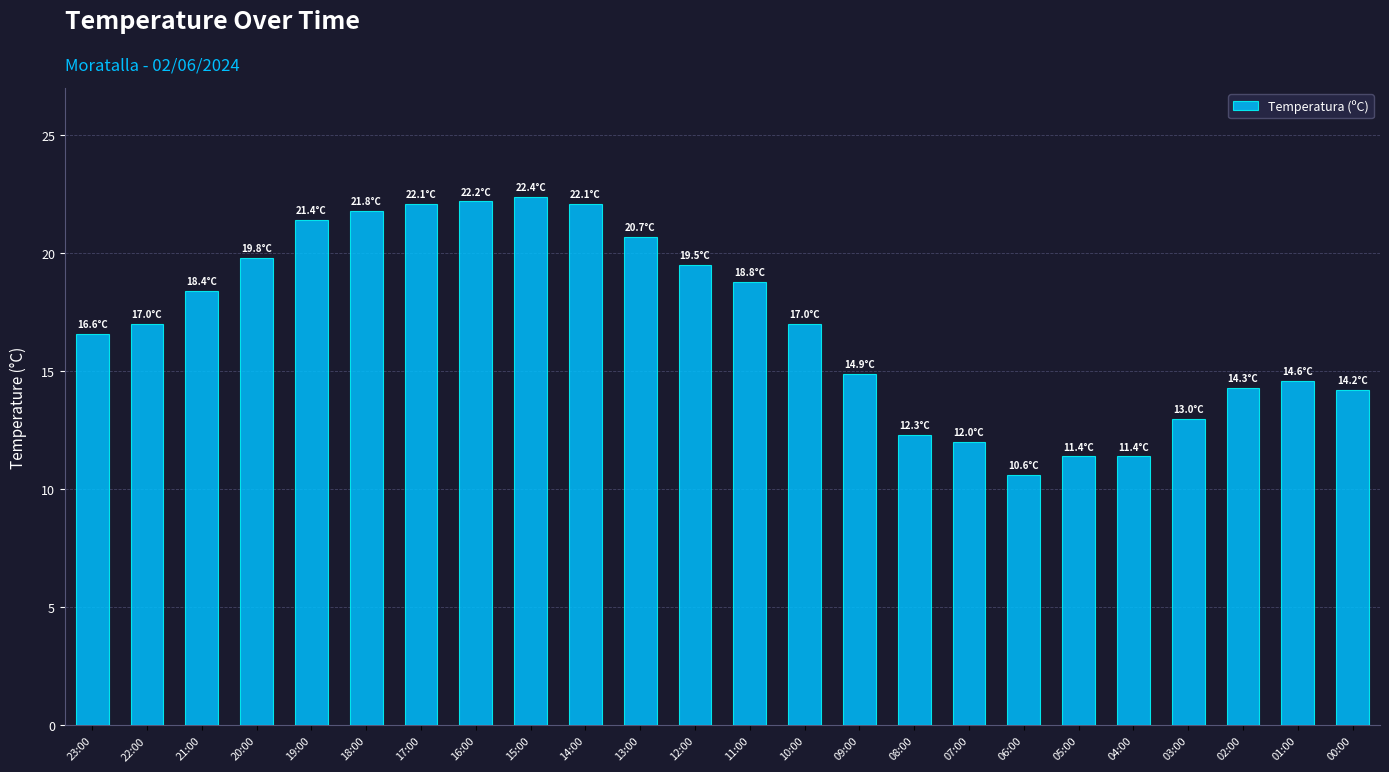

What is the difference between the maximum and minimum values?

11.8